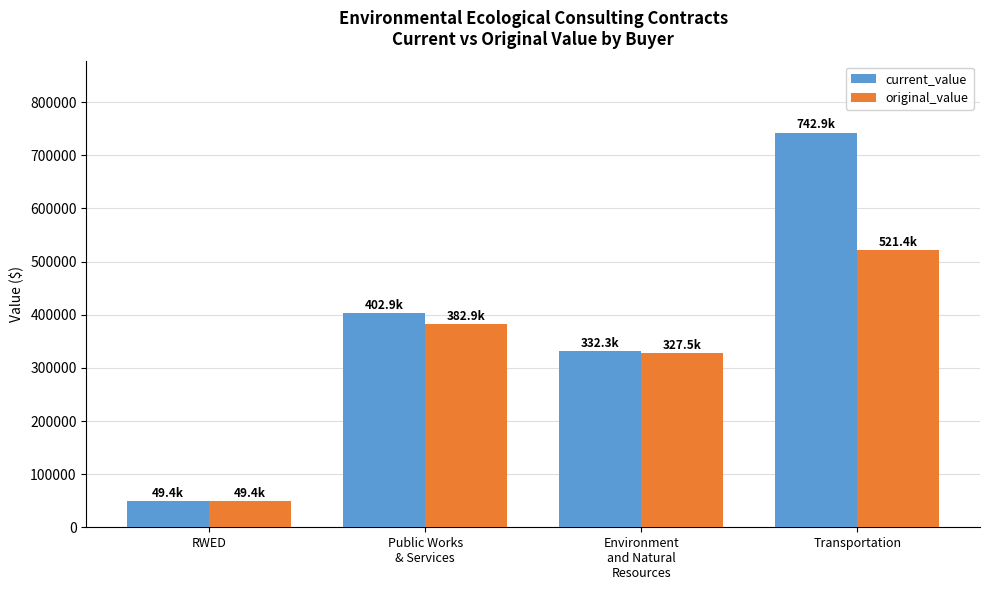

Reading left to right, what are all the values shown in this chart?

current_value: RWED=49360.0	Public Works
& Services=402931.0	Environment
and Natural
Resources=332311.4	Transportation=742945.1
original_value: RWED=49360.0	Public Works
& Services=382856.0	Environment
and Natural
Resources=327541.4	Transportation=521404.0